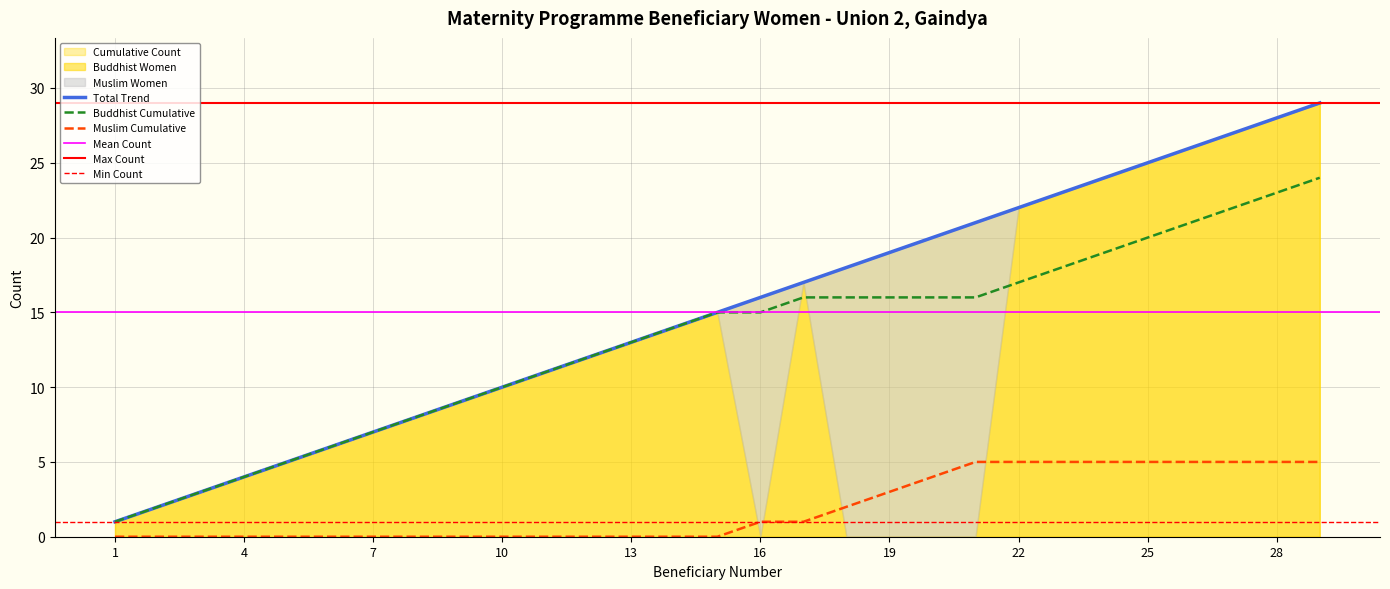

Is it true that Muslim Women equals 0 at 7?

False